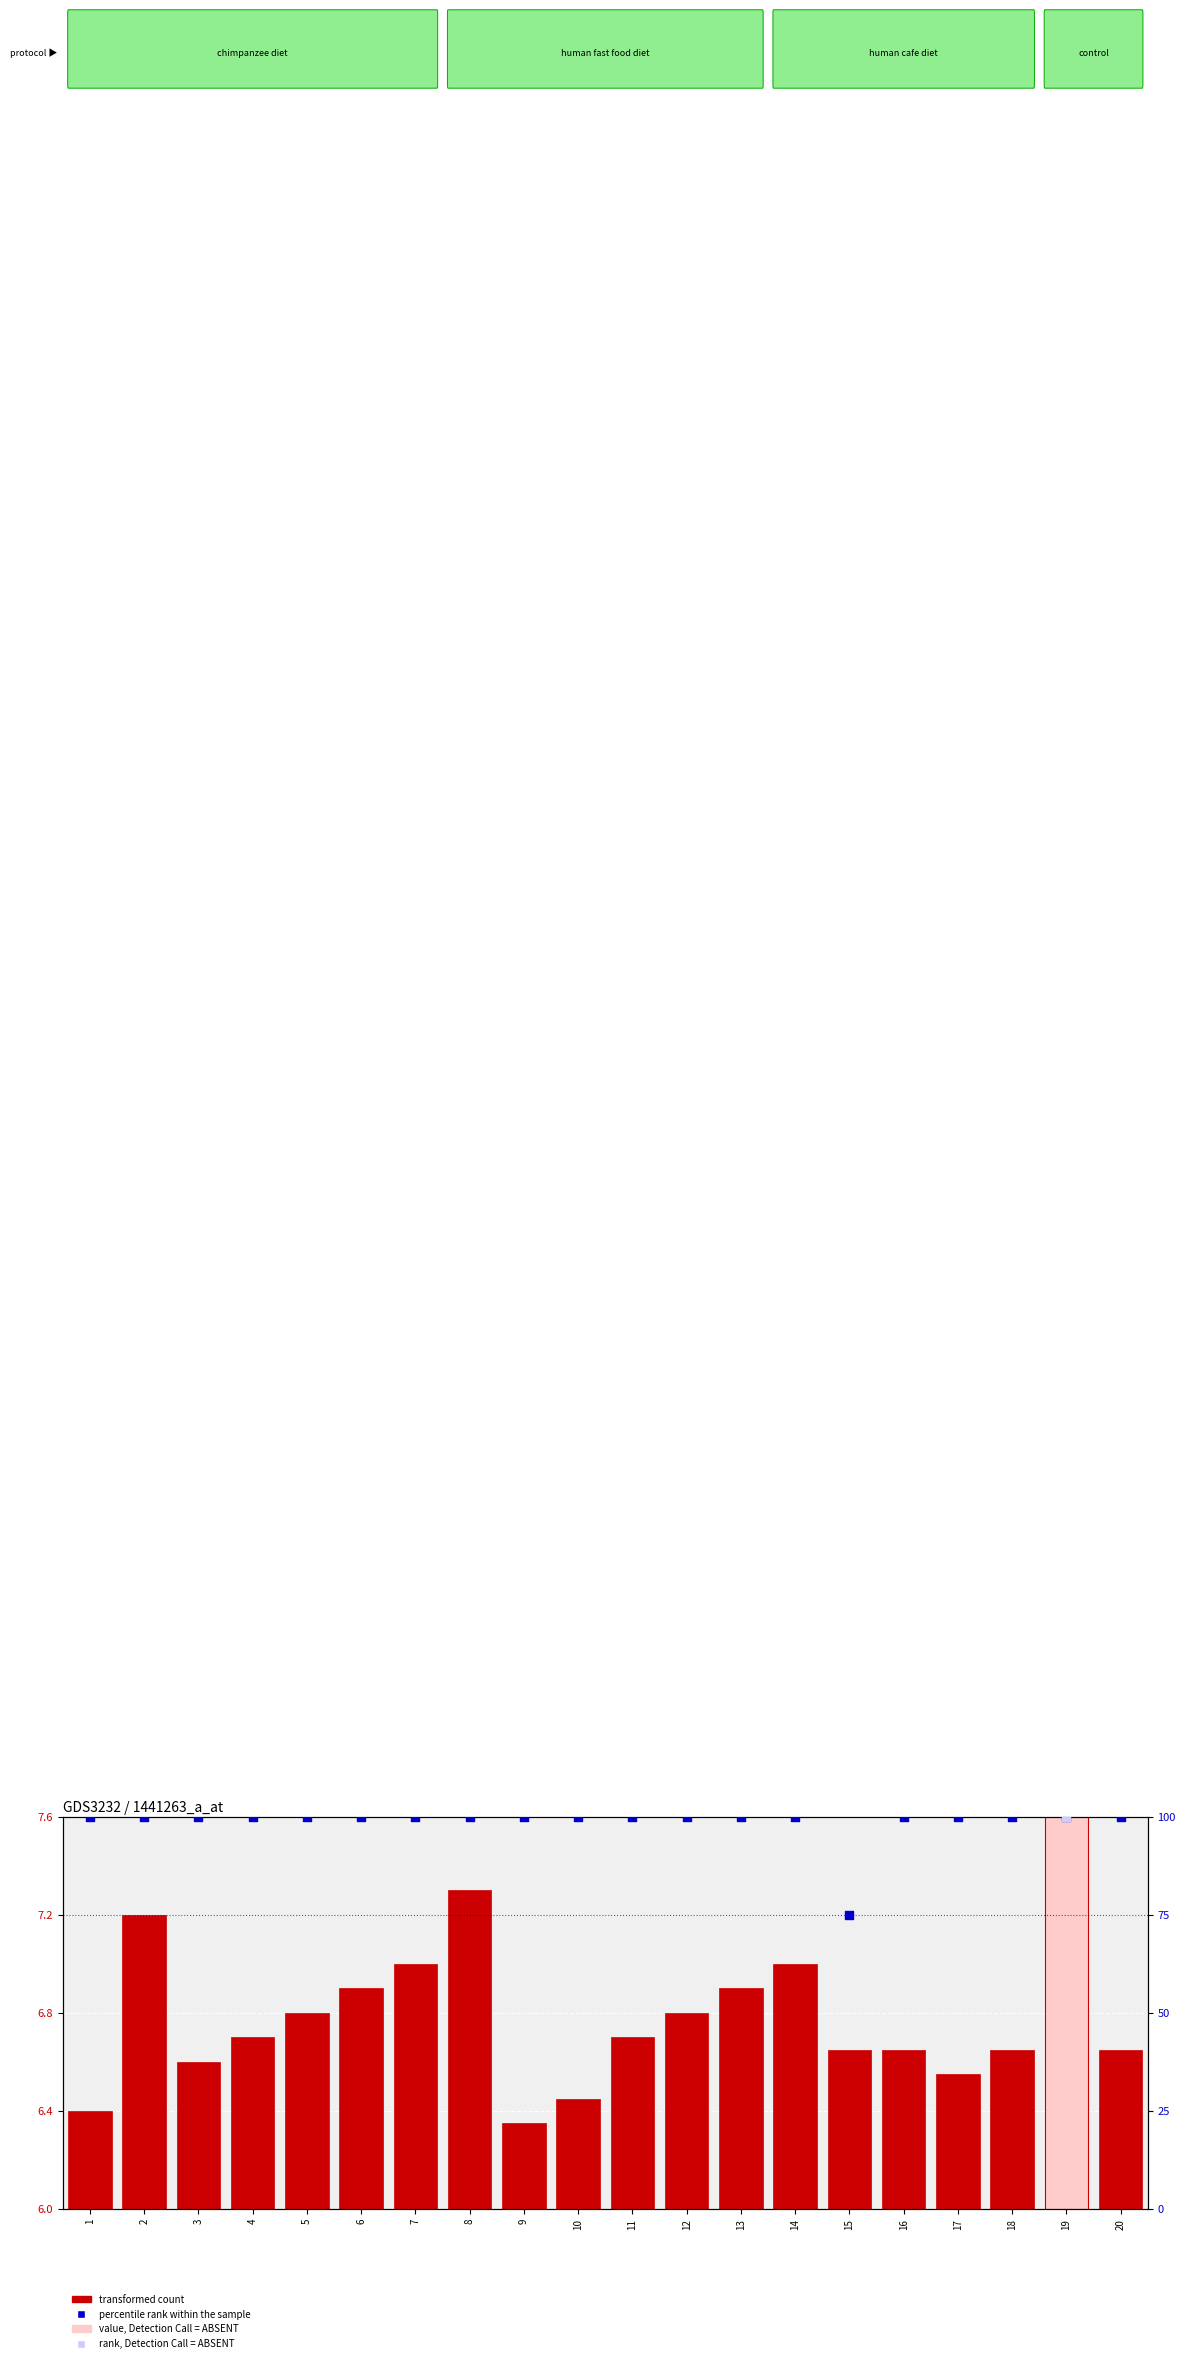

Which has a higher value, 13 or 1?

13